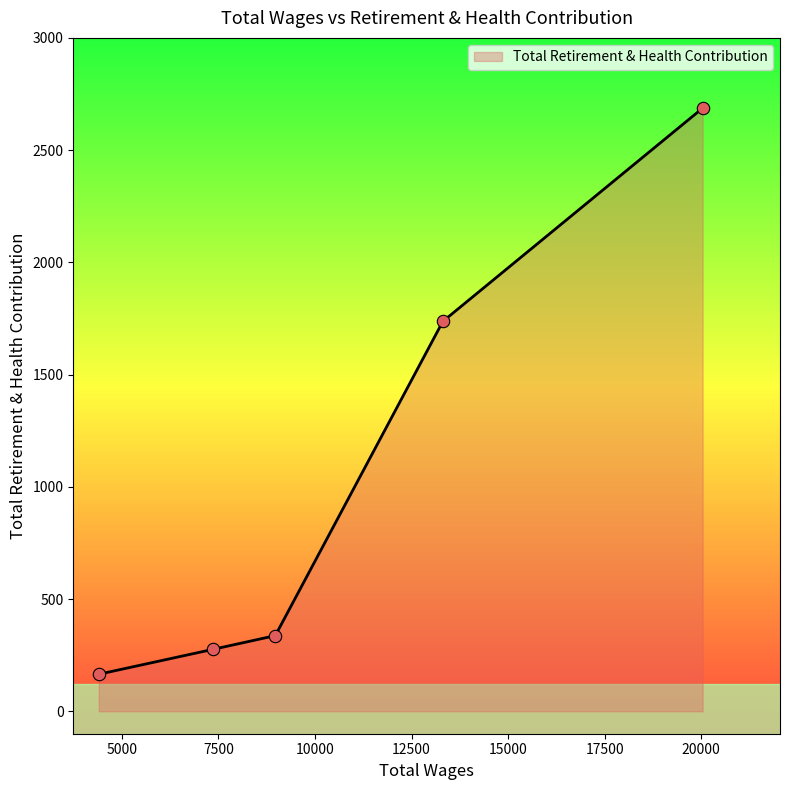

True or false: the data has more than 2 interior local peaks.

False